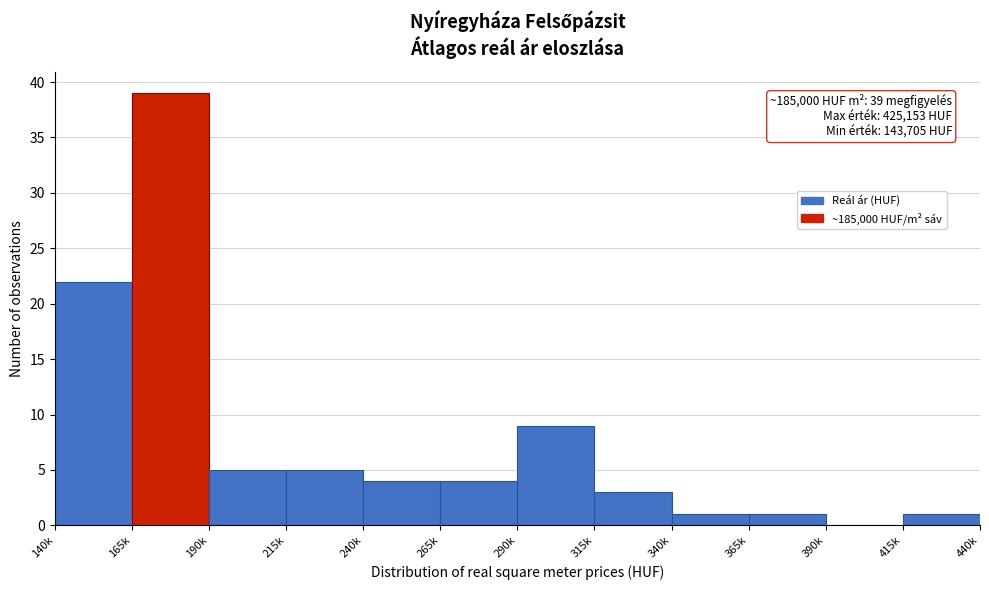

Reading left to right, transcribe all the data shown in this chart.

140k=22	165k=39	190k=5	215k=5	240k=4	265k=4	290k=9	315k=3	340k=1	365k=1	390k=0	415k=1